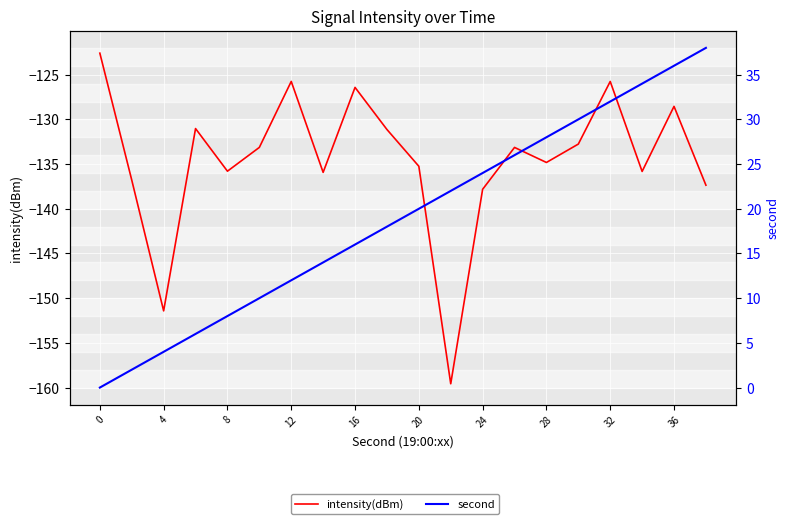

Is it true that second equals 22.7 at 16?

False